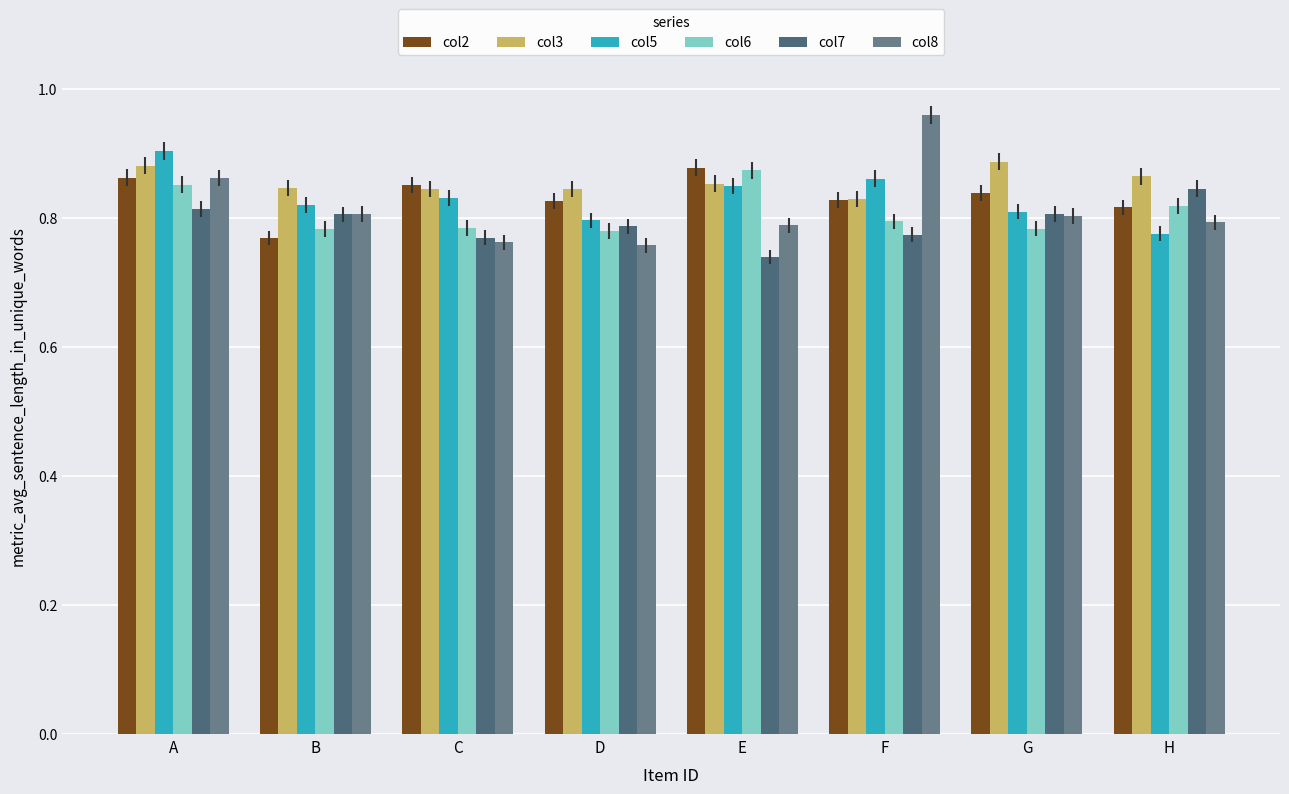

What is the difference between the maximum and second lowest values in the col6 series?

0.1